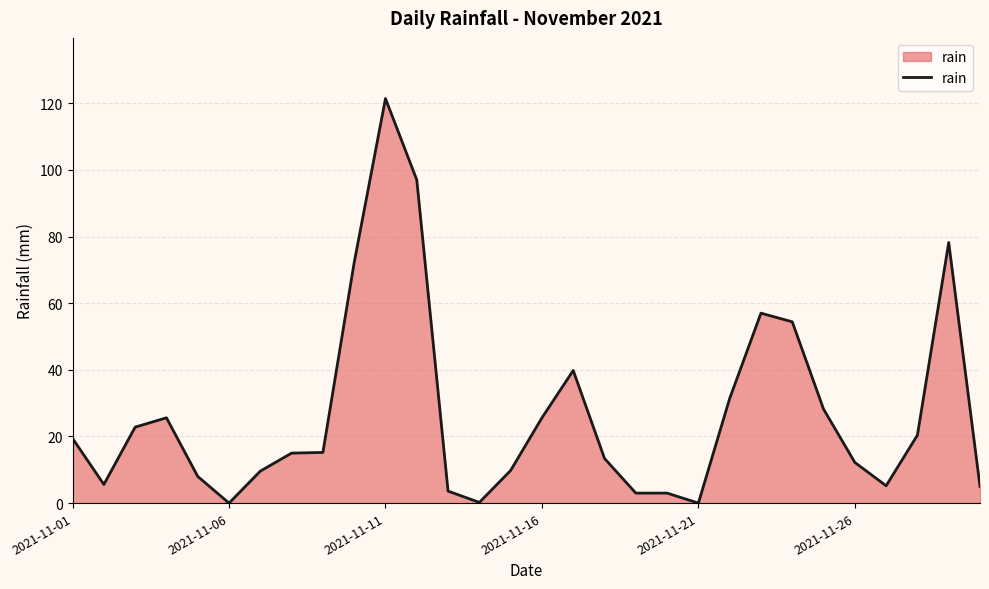

How many series are shown in this chart?

1